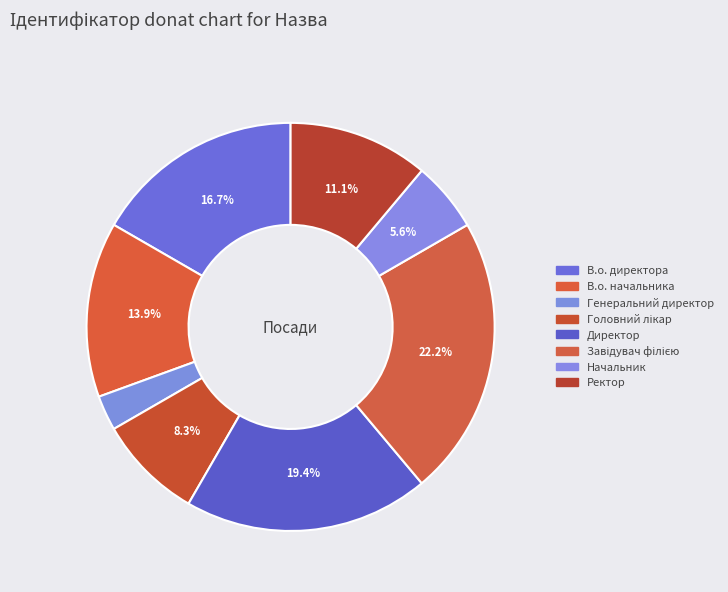

Which has a higher value, Ректор or В.о. начальника?

В.о. начальника